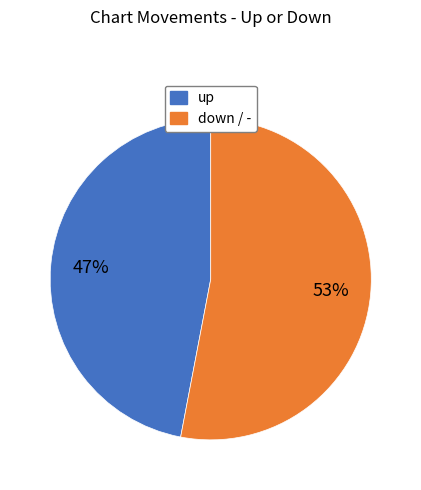

Is it true that up is 47% of the pie?

True